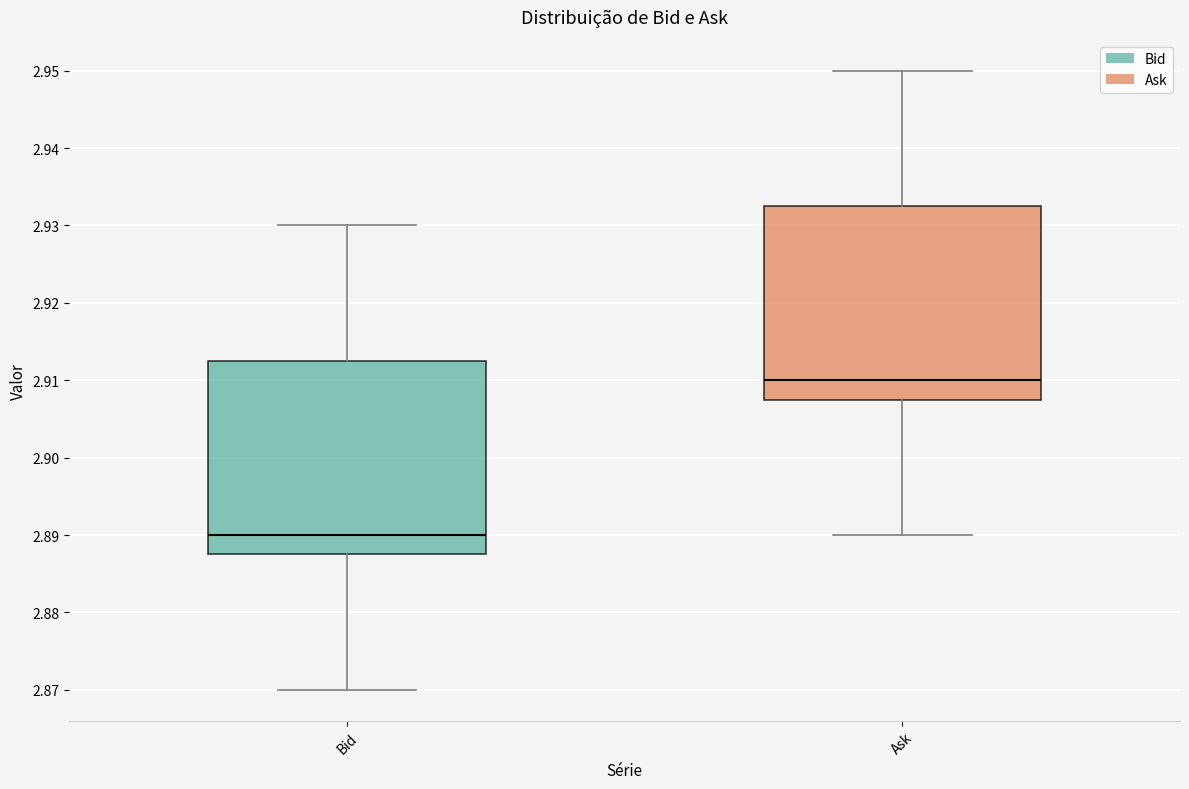

Reading left to right, read every box against the y-axis: the position of its median line, the range the box covers, and the ends of its whiskers. The values are not printed on the chart, so give them approximately, as read against the axis.

Bid: median 2.890, box 2.888 to 2.913, whiskers 2.870 to 2.930
Ask: median 2.910, box 2.908 to 2.933, whiskers 2.890 to 2.950